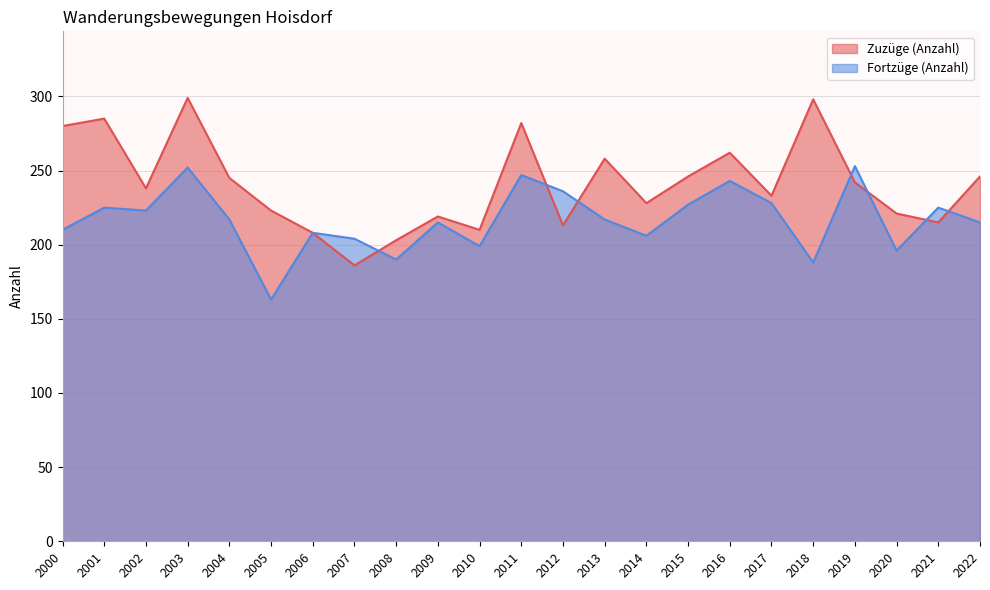

Where is the first local minimum for Fortzüge (Anzahl)?

2002